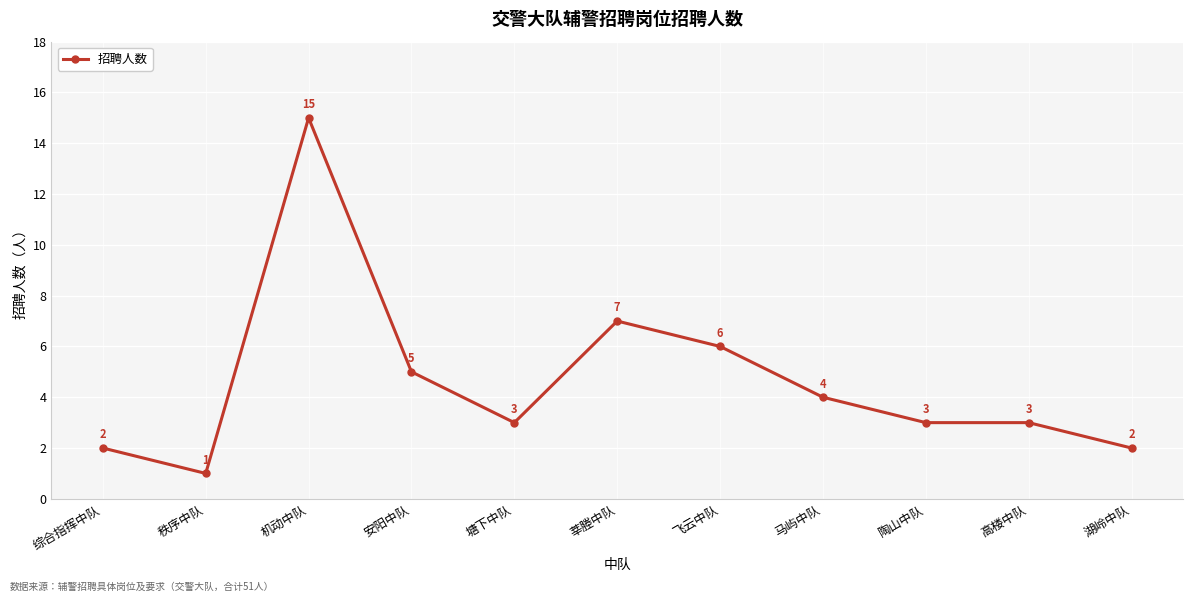

Where is the first local minimum?

秩序中队